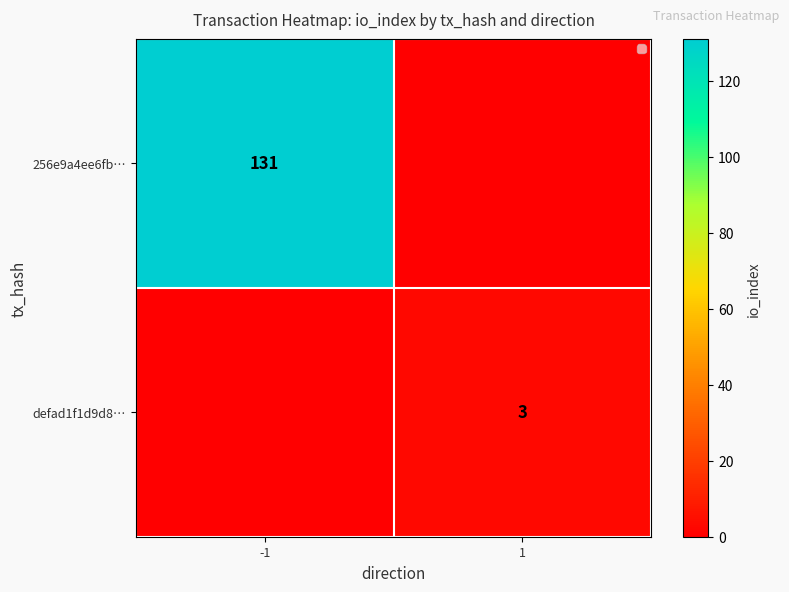

The defad1f1d9d8… series shows 2 at 1. True or false?

False